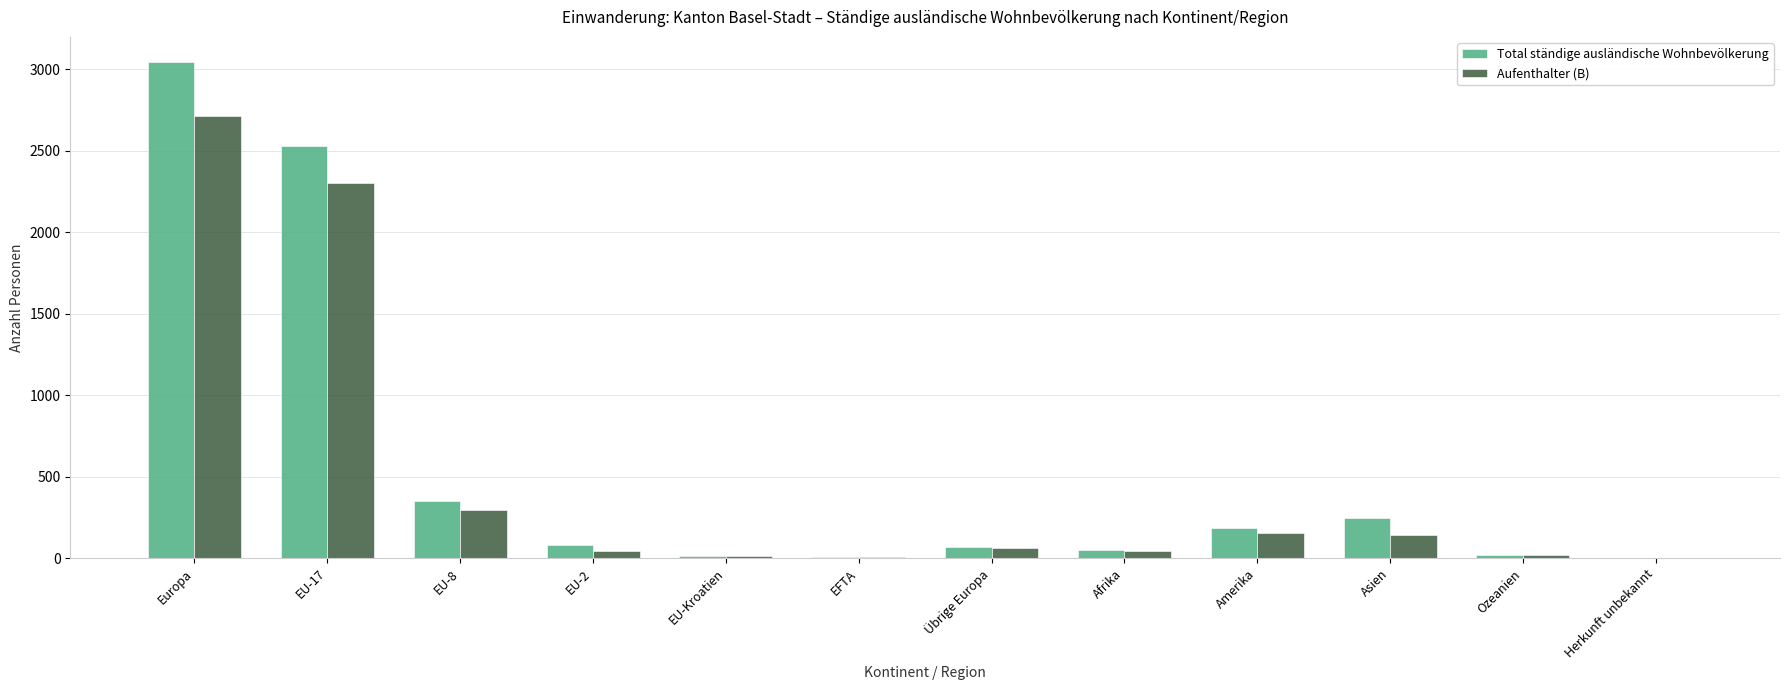

What is the sum of all Aufenthalter (B) values?

5785